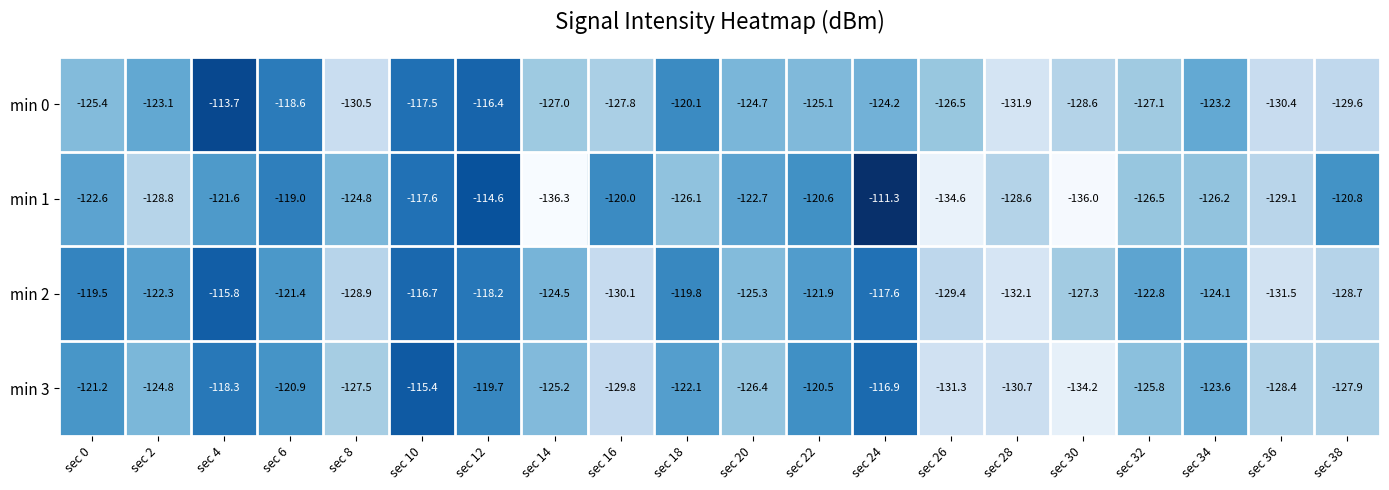

At which category is the sum across all series the highest?

sec 10